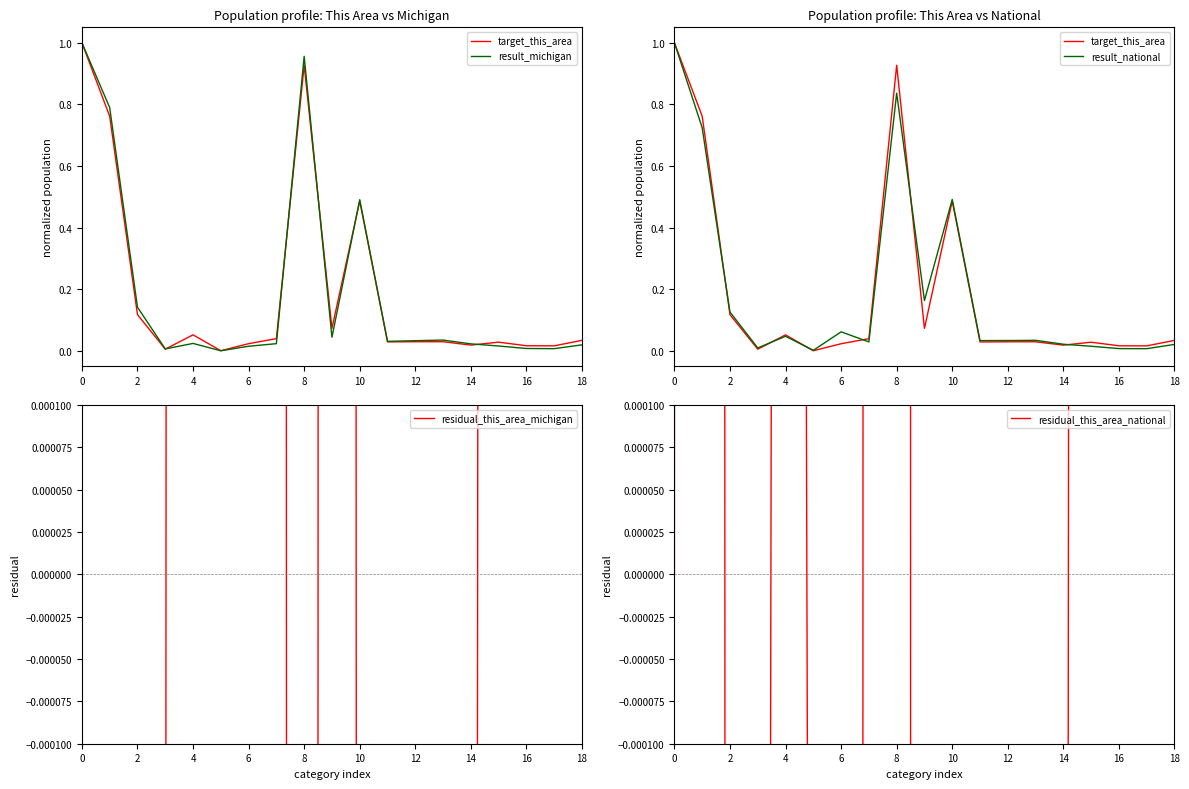

Which series changed the most between 2 and 12?

result_michigan